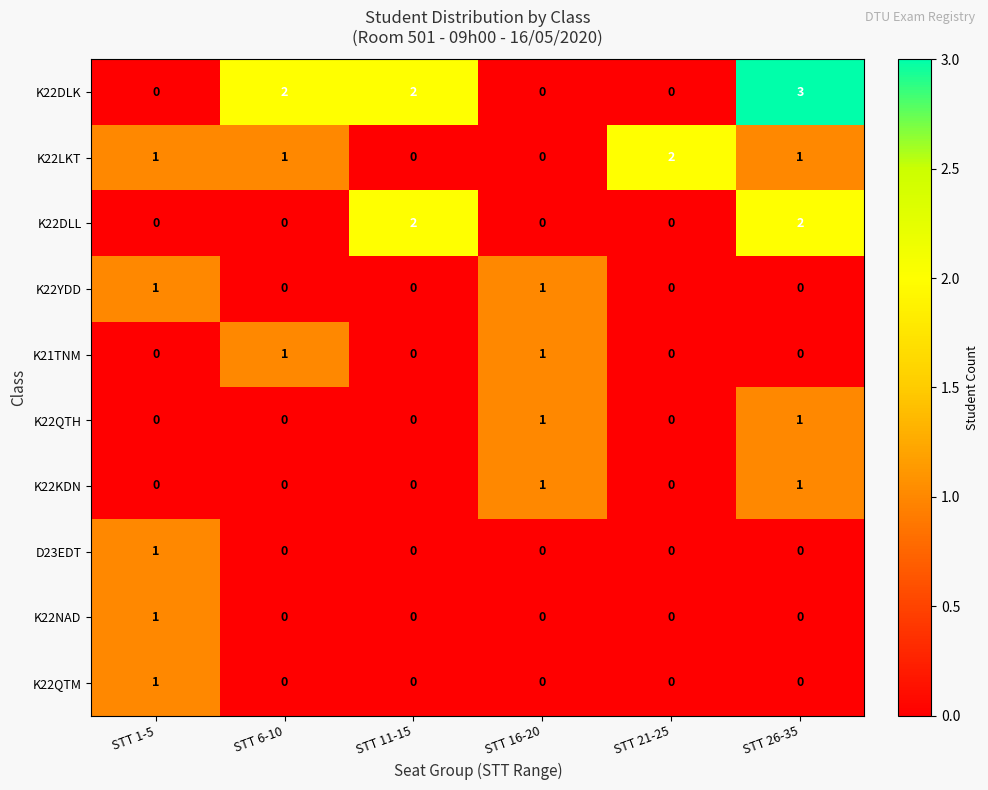

Which series changed the most between STT 16-20 and STT 21-25?

K22LKT